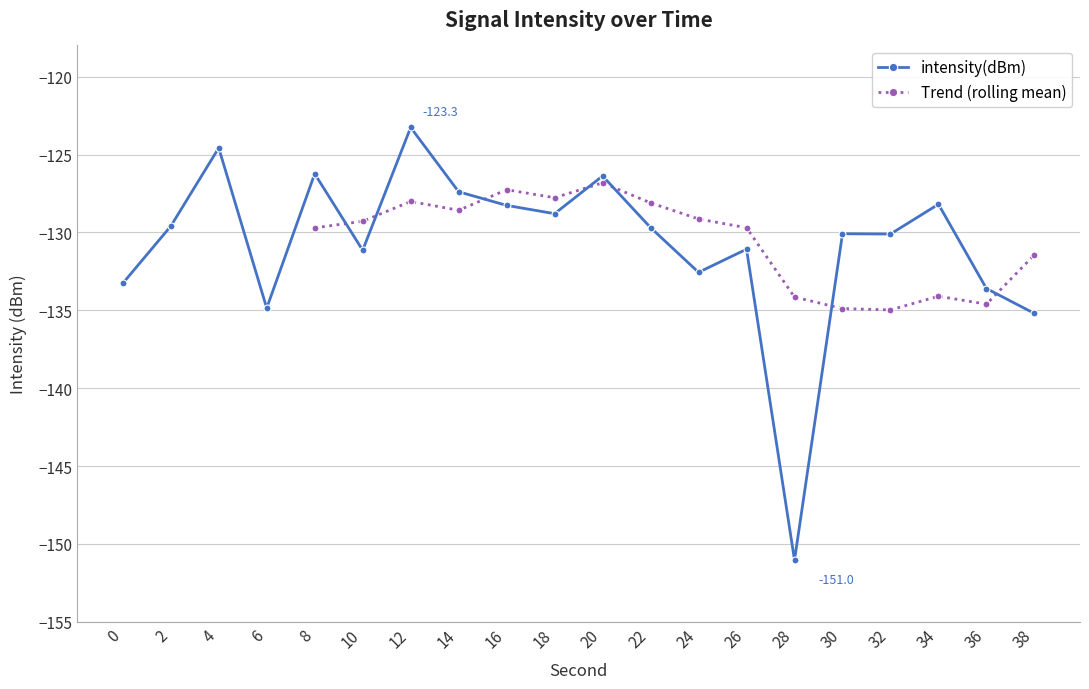

How many points are higher than both their immediate neighbors (excluding endpoints)?

7